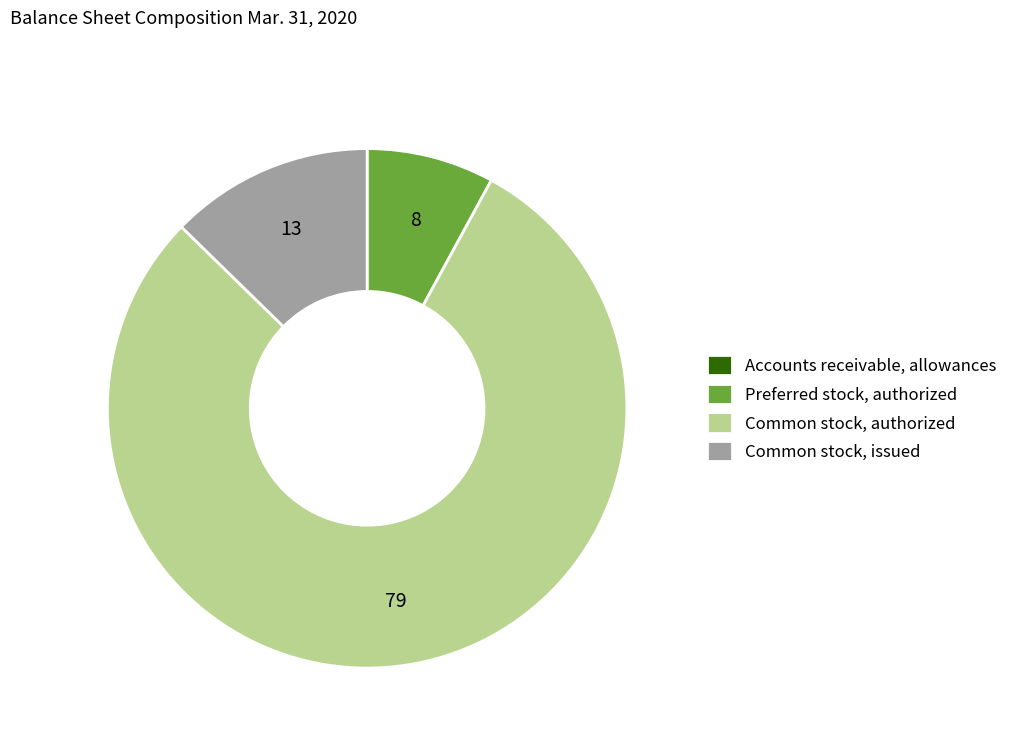

Between Preferred stock, authorized and Common stock, issued, which is larger?

Common stock, issued